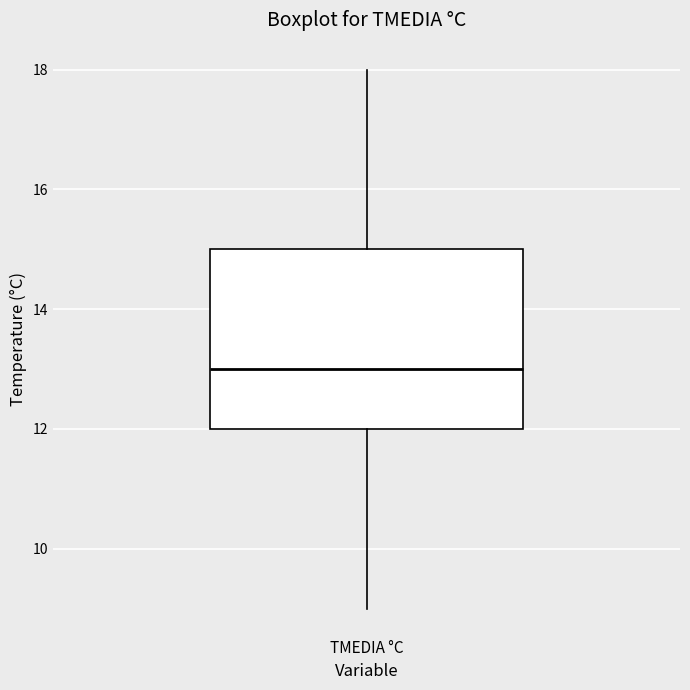

Read this box plot against the y-axis: the position of the median line, the range covered by the box, and the ends of both whiskers. The values are not printed on the chart, so give them approximately, as read against the axis.

median 13, box 12 to 15, whiskers 9 to 18